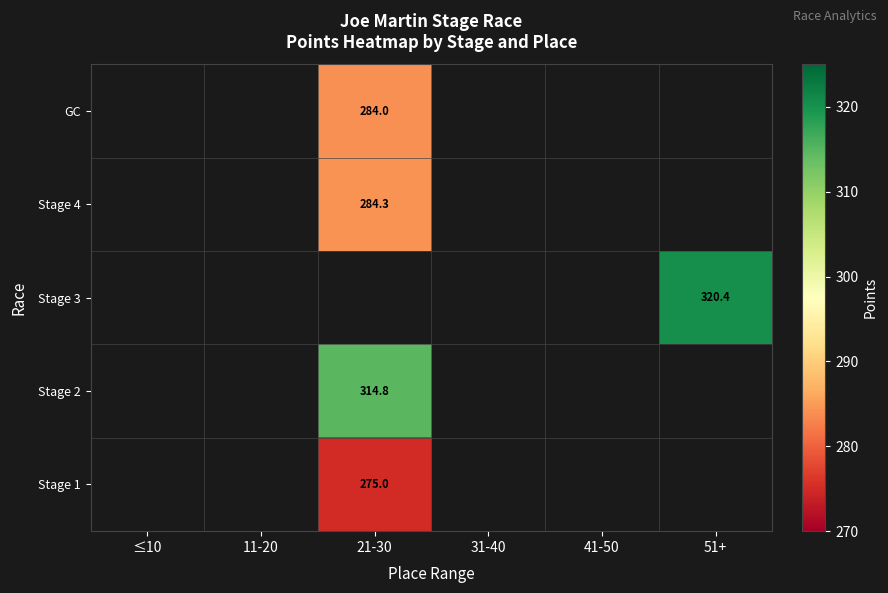

Which category has the lowest value across all series?

21-30